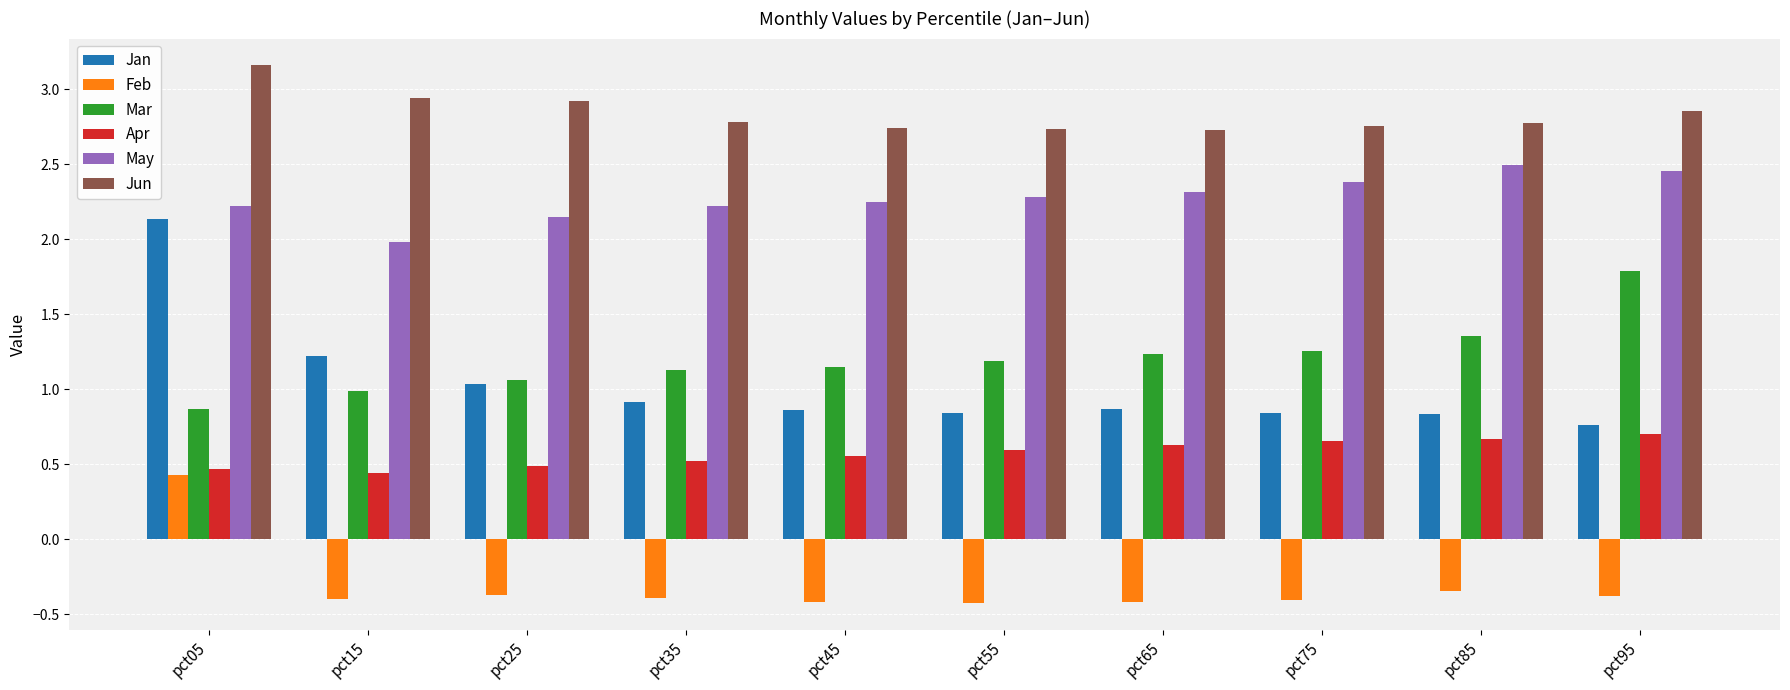

Which series has the largest total across all categories?

Jun